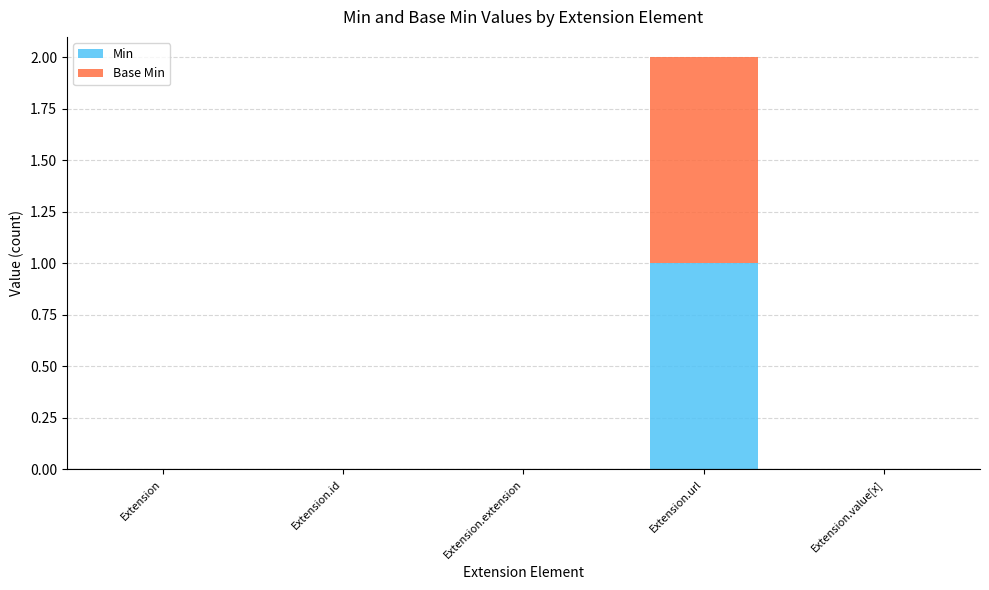

Are the bars grouped side by side (vs. stacked)?

No